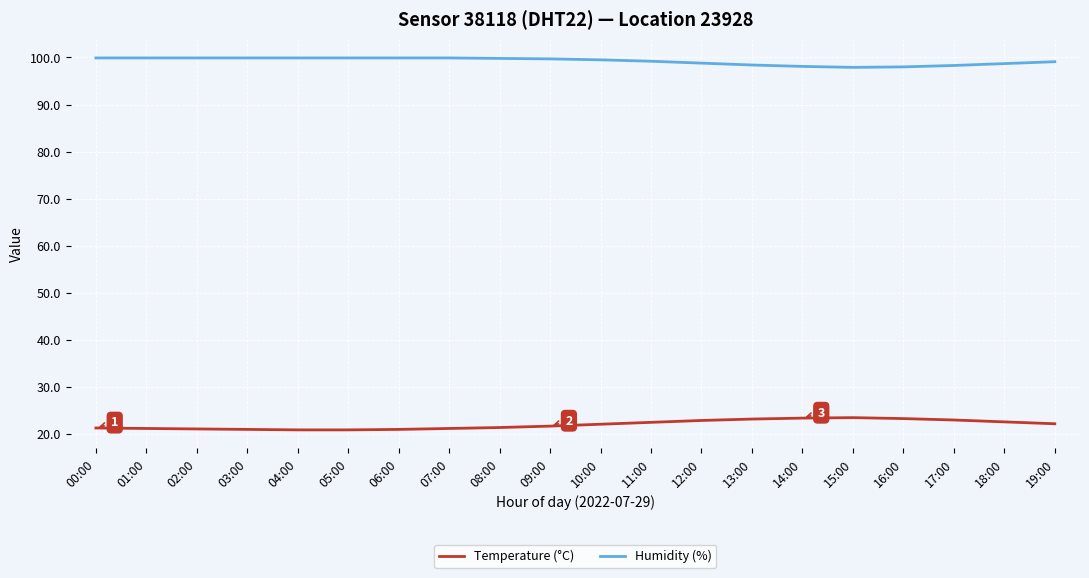

What is the difference between the highest and lowest values at 08:00?

78.4